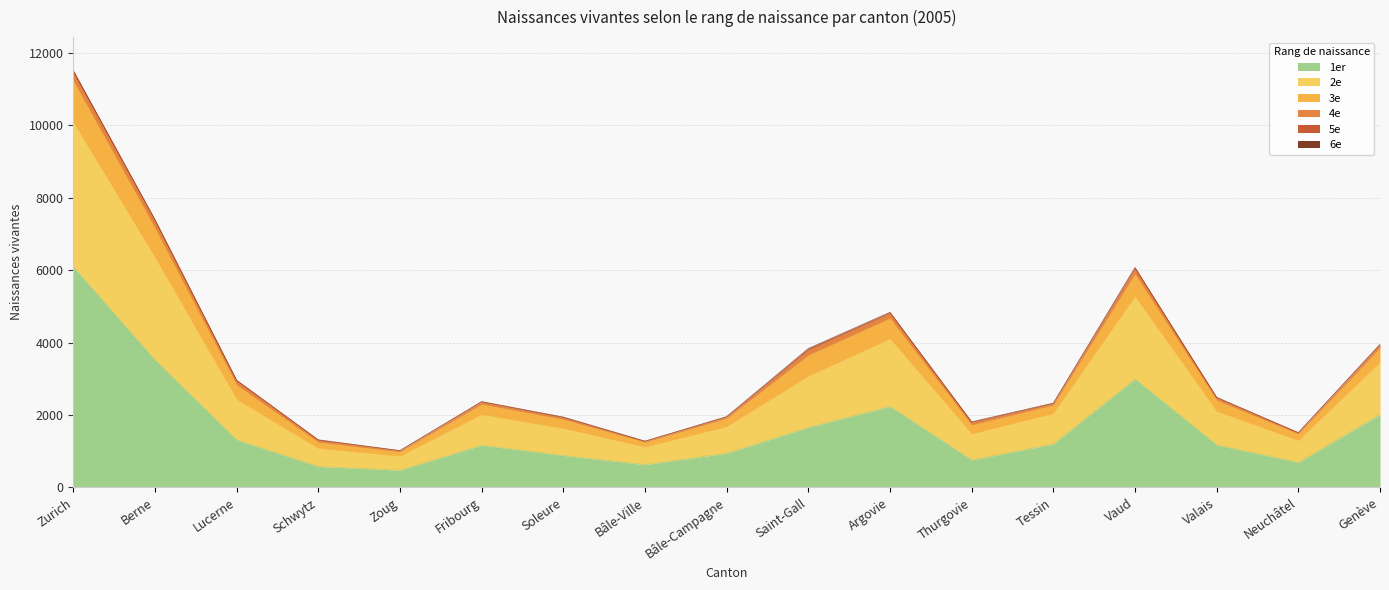

True or false: 1er and 3e cross at least once.

False